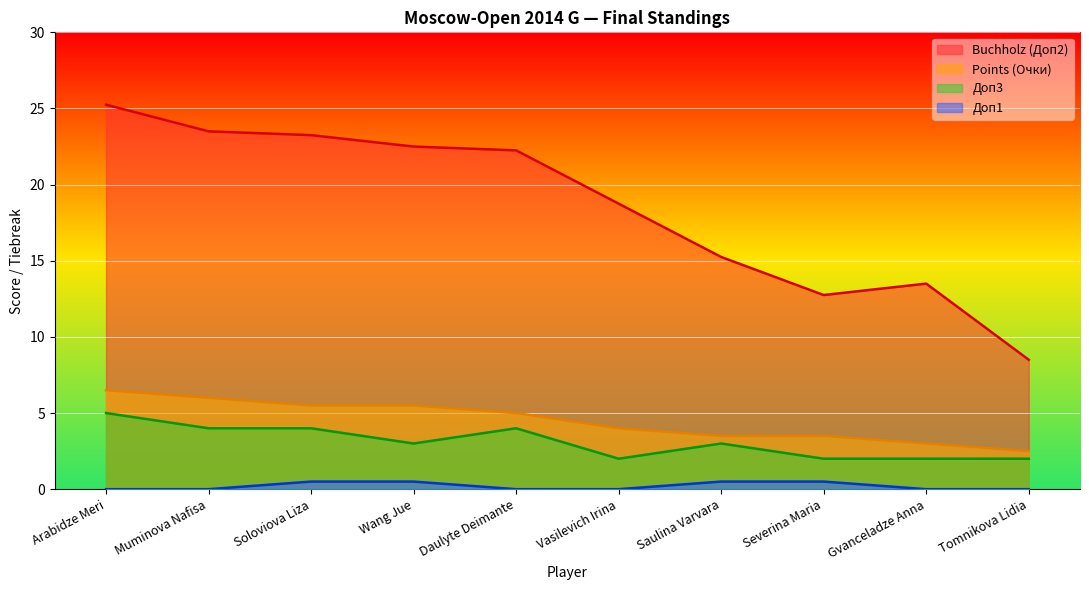

Reading left to right, list all the values displayed in this chart.

Buchholz (Доп2): 25.2	23.5	23.2	22.5	22.2	18.8	15.2	12.8	13.5	8.5
Points (Очки): 6.5	6.0	5.5	5.5	5.0	4.0	3.5	3.5	3.0	2.5
Доп3: 5.0	4.0	4.0	3.0	4.0	2.0	3.0	2.0	2.0	2.0
Доп1: 0.0	0.0	0.5	0.5	0.0	0.0	0.5	0.5	0.0	0.0